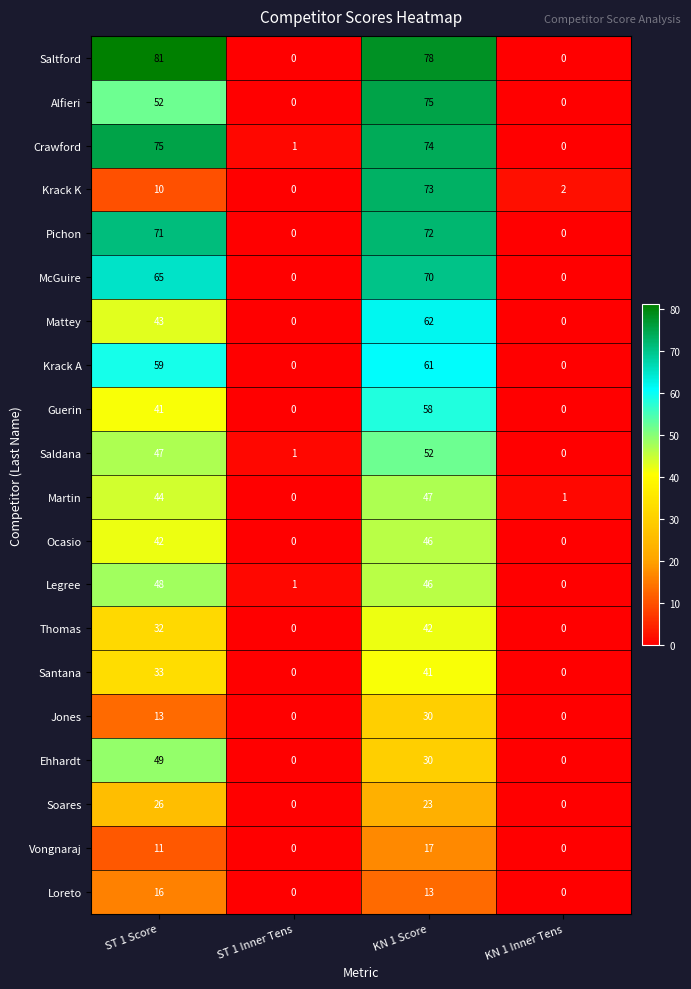

True or false: Soares has a value of 15 at ST 1 Inner Tens.

False